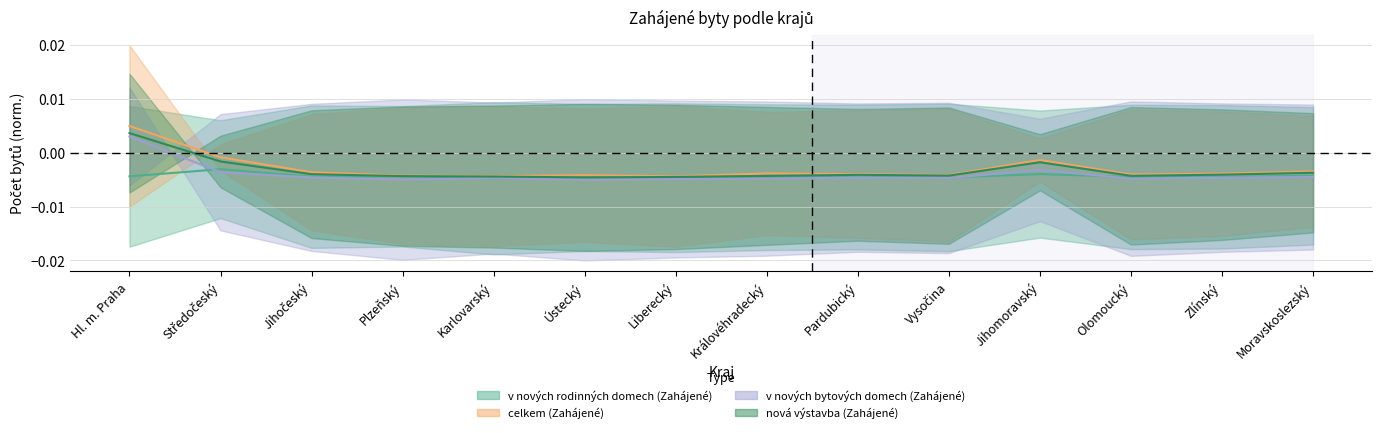

At which label is celkem (Zahájené) closest to 0?

Středočeský